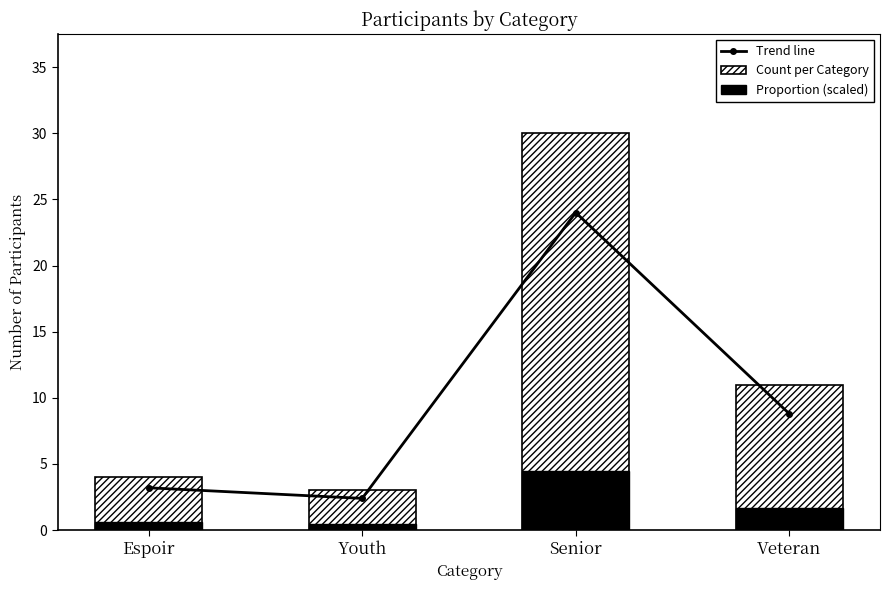

Which series has the largest range (max minus min)?

Count per Category